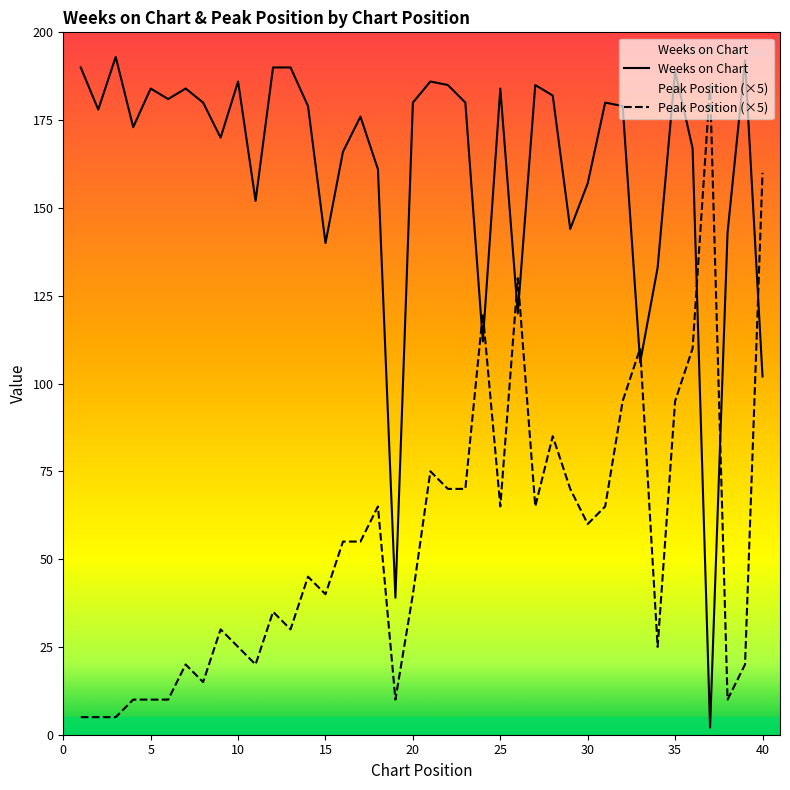

Read the Peak Position value at 19.

10